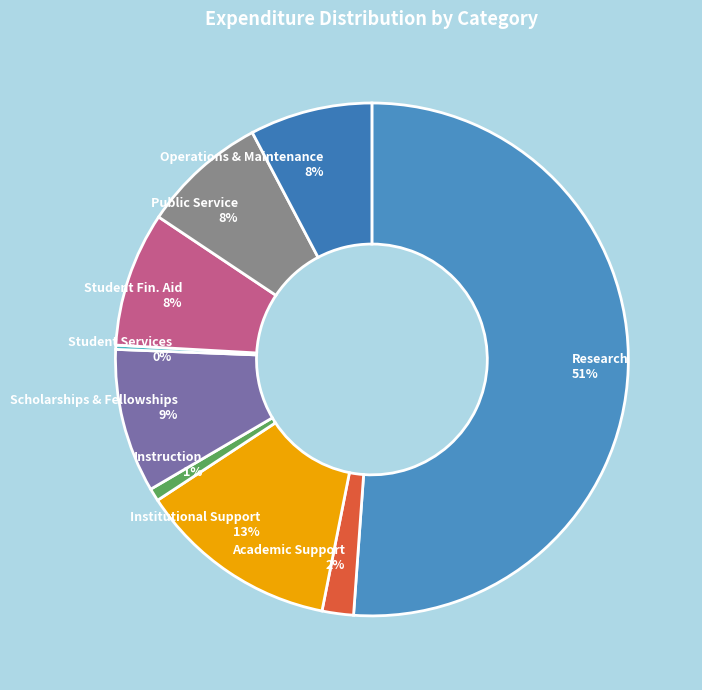

To the nearest percent, what is the difference between the Research and Academic Support slice percentages?

49%